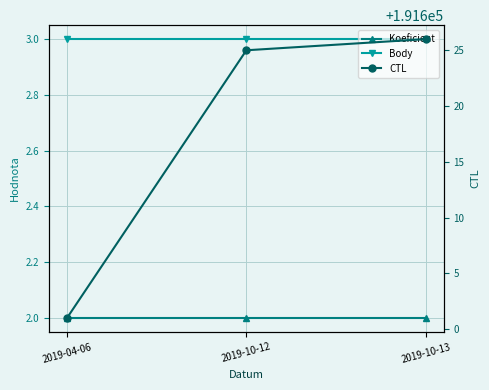

What is the total value across all series at 2019-04-06?

191606